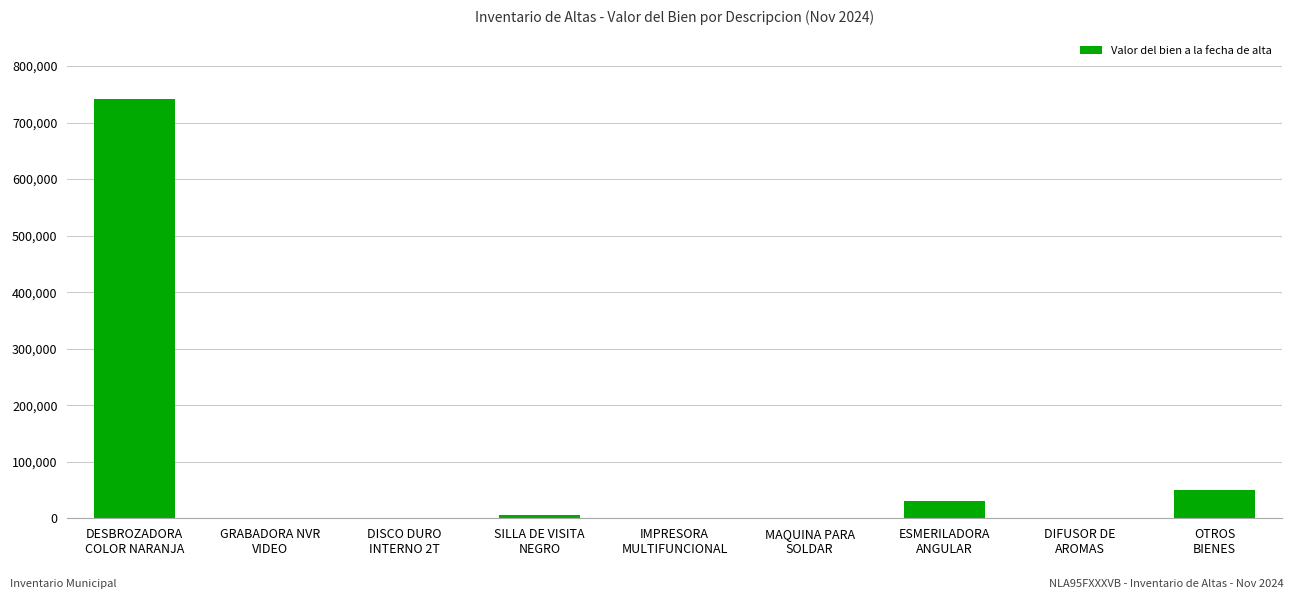

What is the sum of all values?

827165.1